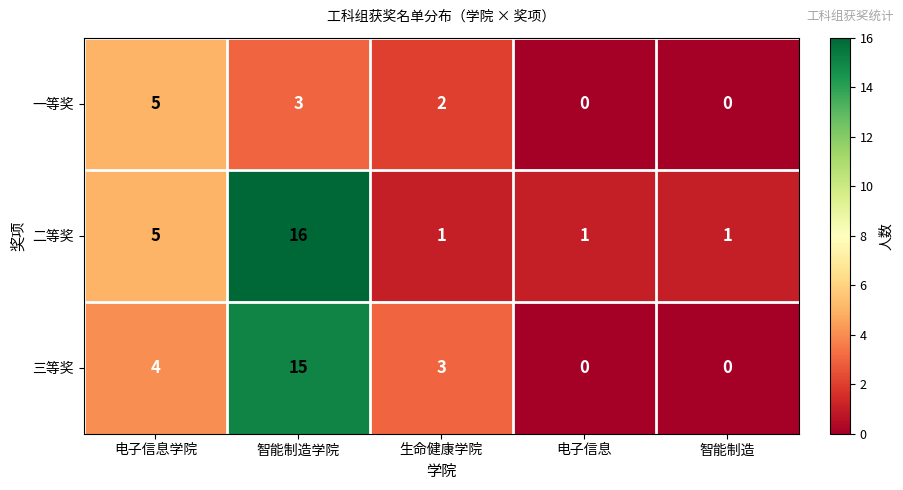

At which label does 一等奖 first exceed 2?

电子信息学院